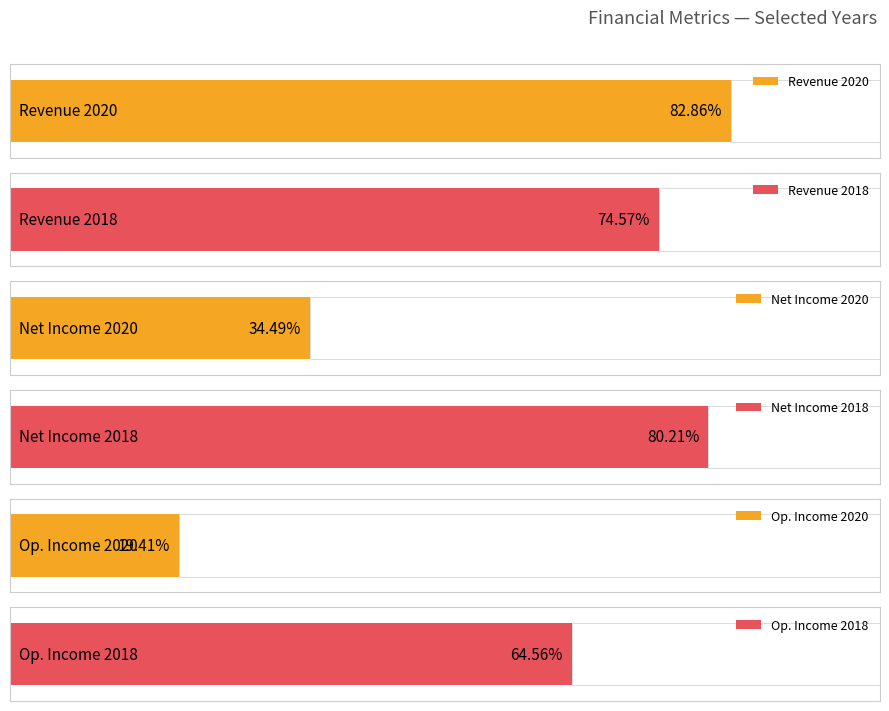

Are the bars grouped side by side (vs. stacked)?

Yes